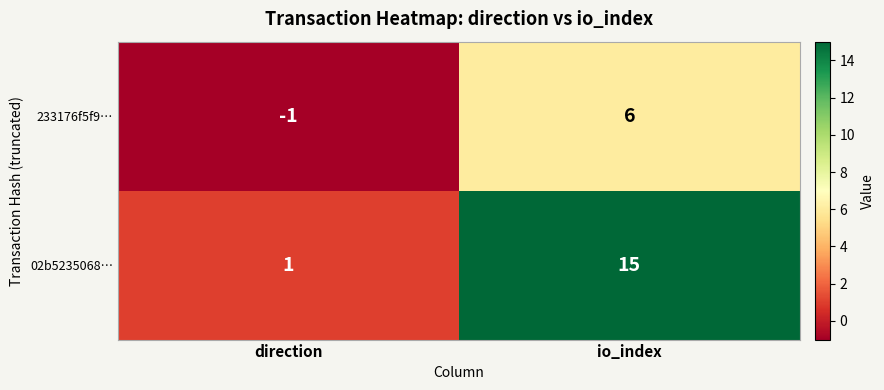

Which series has the largest range (max minus min)?

02b5235068…